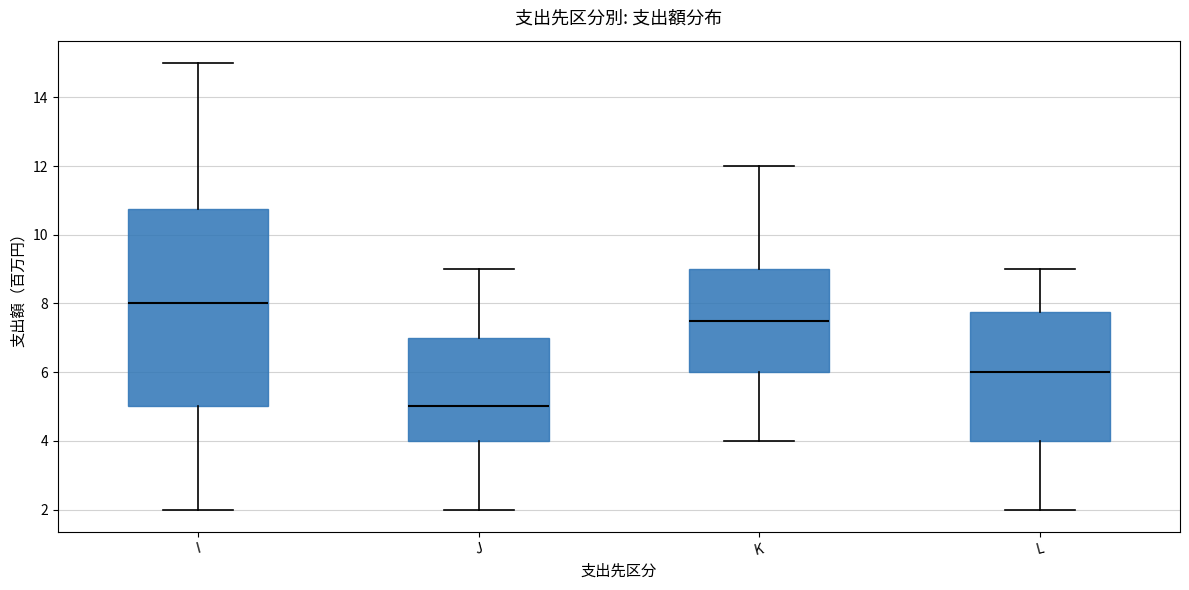

Comparing the boxes themselves (not the whiskers), which one is the tallest?

I